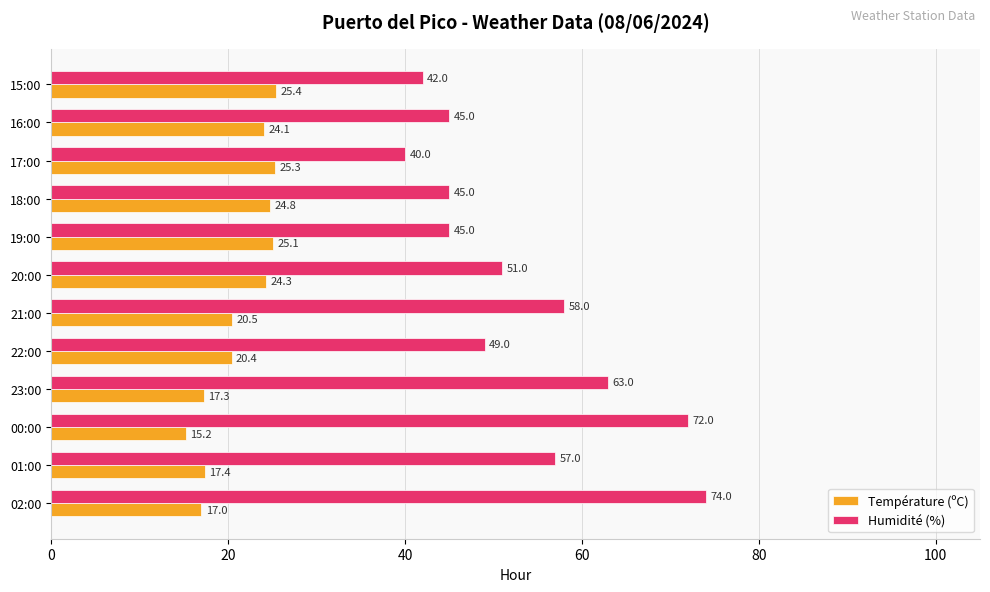

Which series changed the most between 01:00 and 15:00?

Humidité (%)